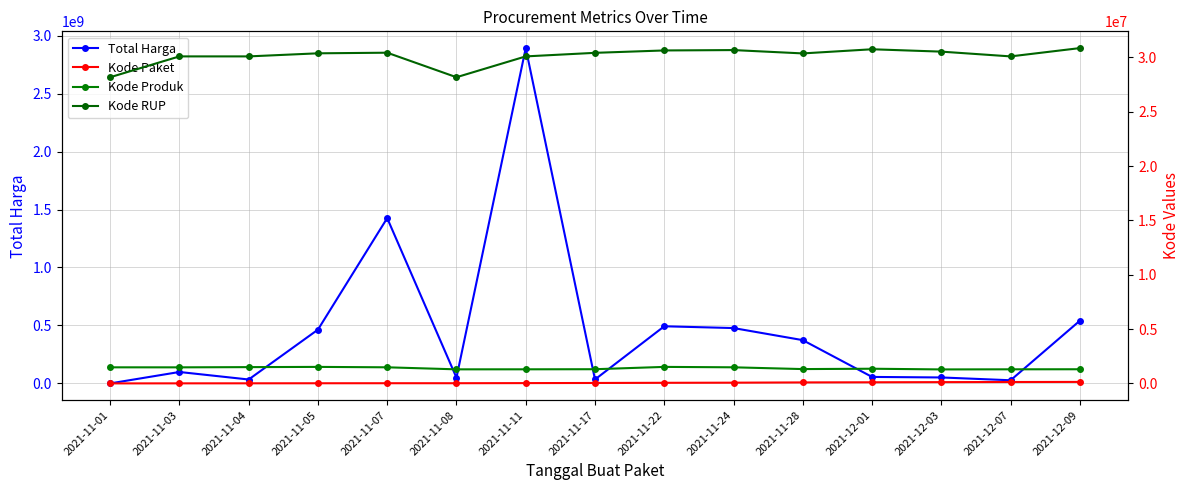

Between 2021-11-05 and 2021-12-09, which series saw the biggest shift?

Total Harga